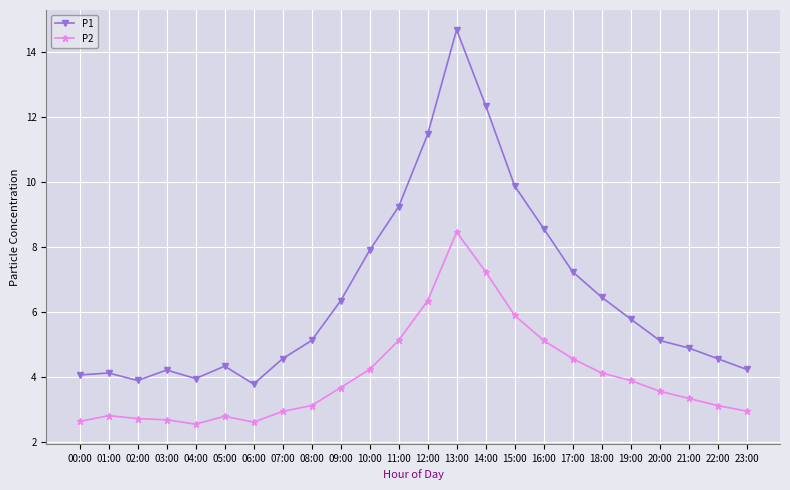

Is it true that P2 equals 4.6 at 23:00?

False